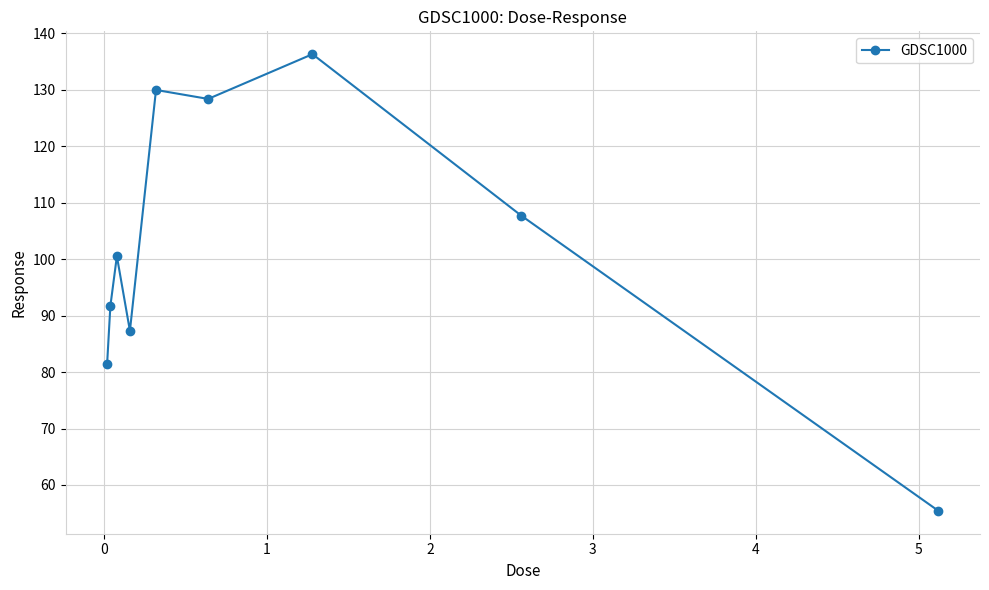

What is the value of the 3rd point from the left?

100.5